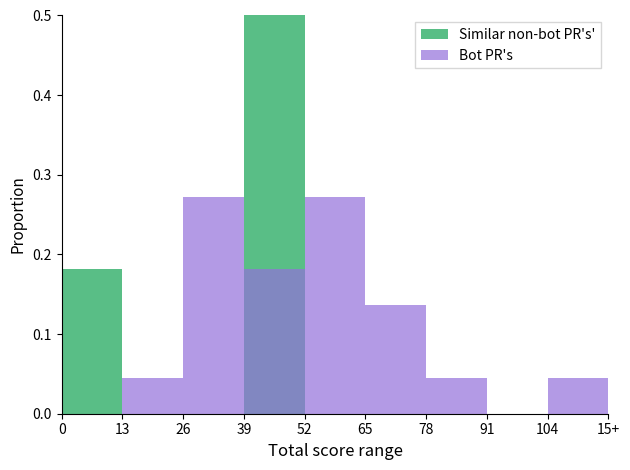

Which series has the largest range (max minus min)?

Similar non-bot PR's'